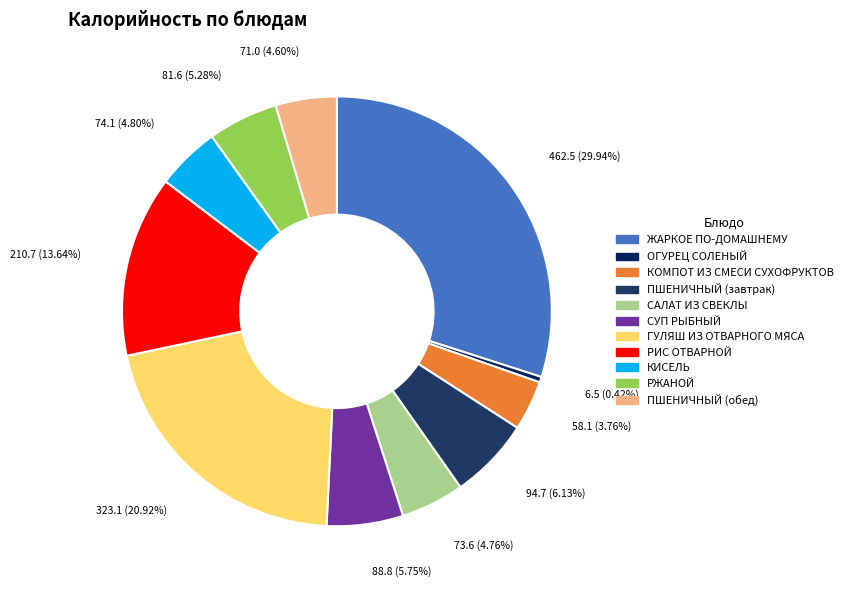

Which has a higher value, КОМПОТ ИЗ СМЕСИ СУХОФРУКТОВ or РИС ОТВАРНОЙ?

РИС ОТВАРНОЙ